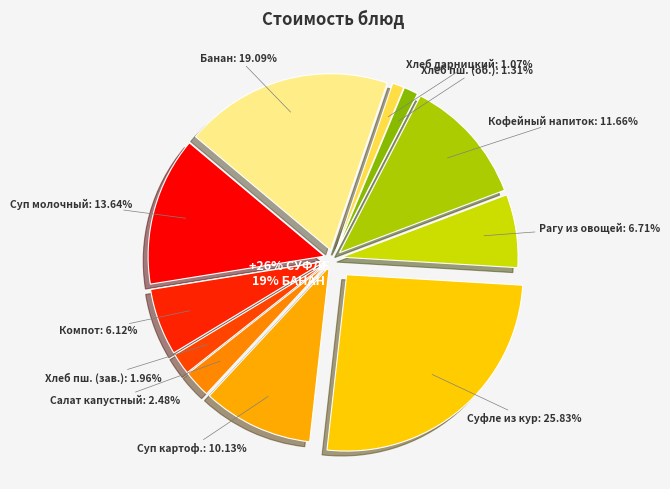

Is the sum of Хлеб пшеничный (обед) and Компот из изюма greater than half?

No